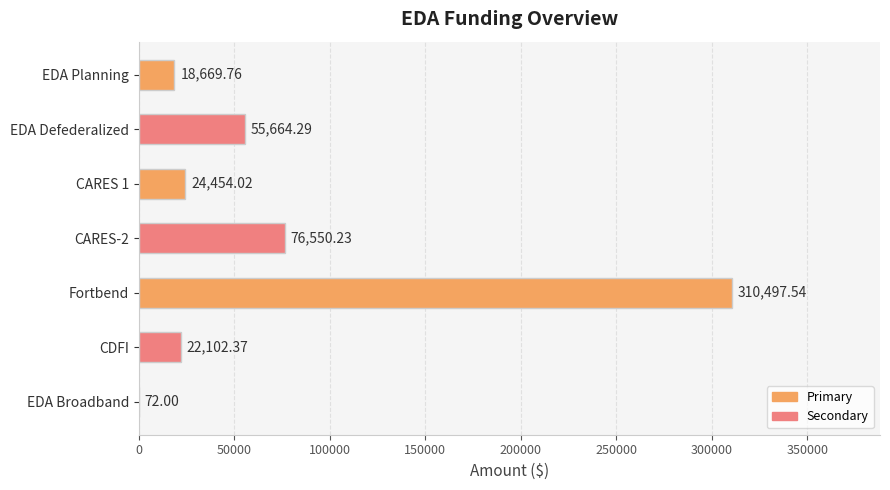

Which category has the highest value across all series?

Fortbend